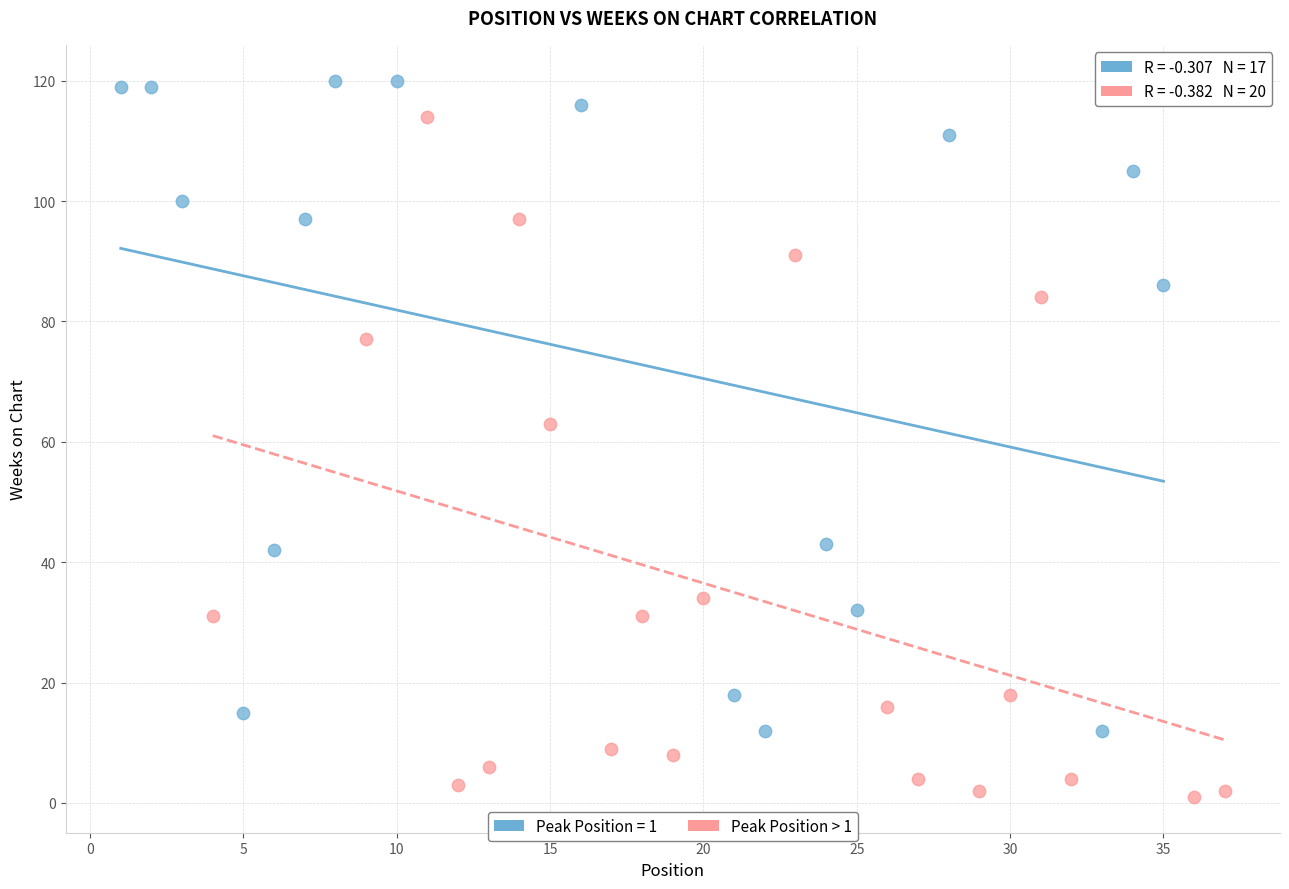

Which series reaches the minimum Y coordinate?

Peak Position > 1